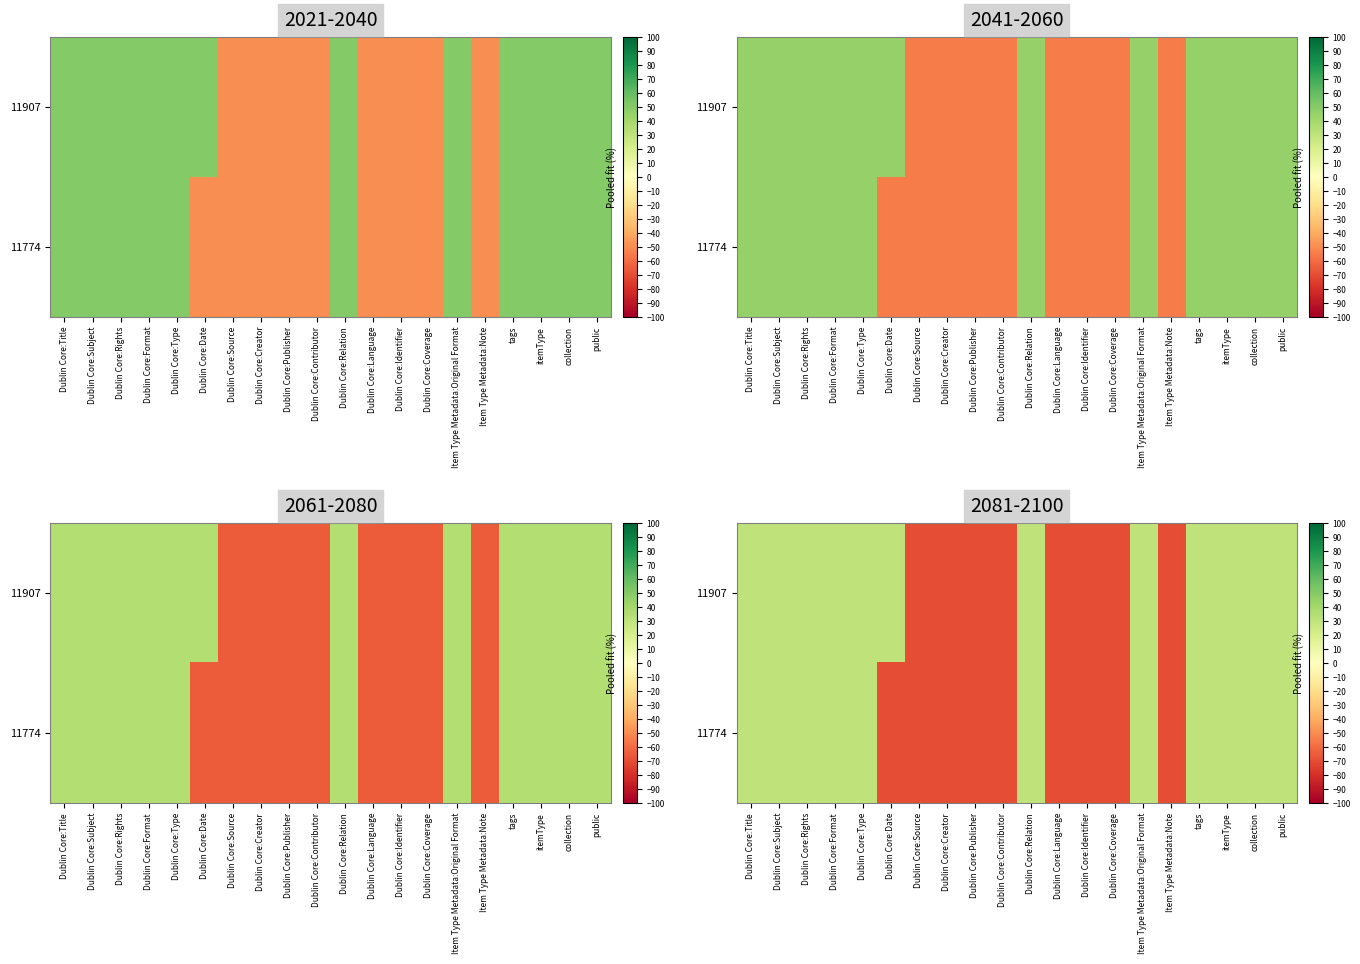

What is the total value across all series at Dublin Core:Subject?

60